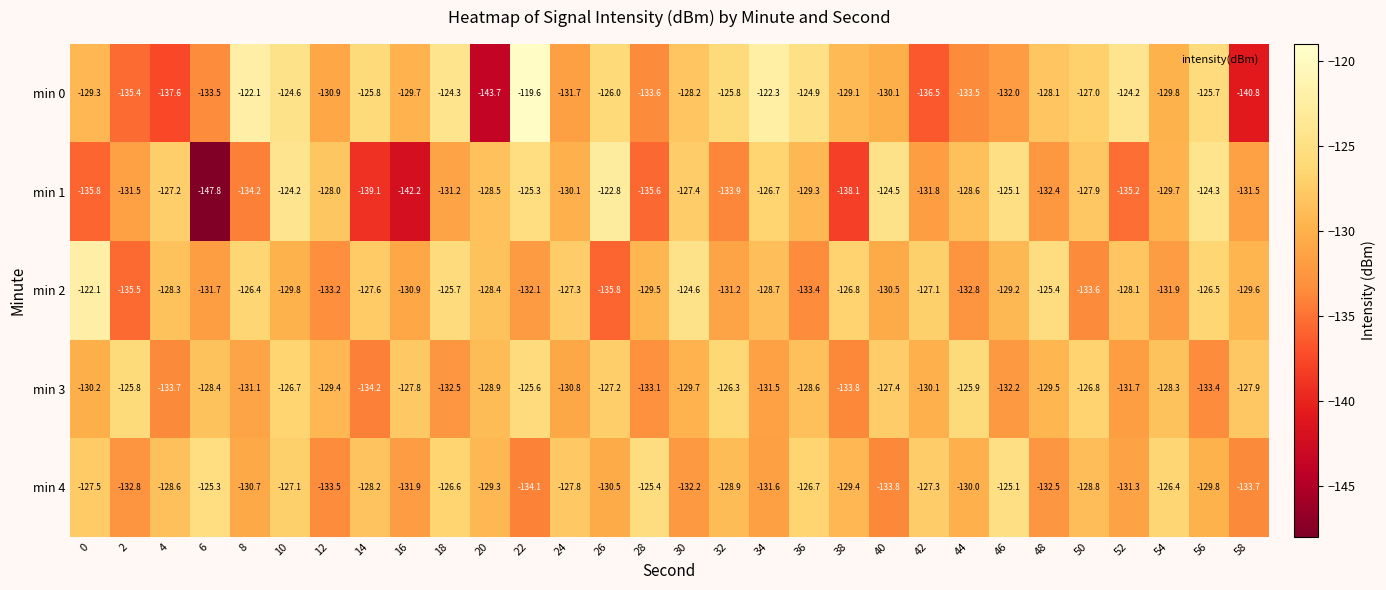

How many data points does each series have?

30